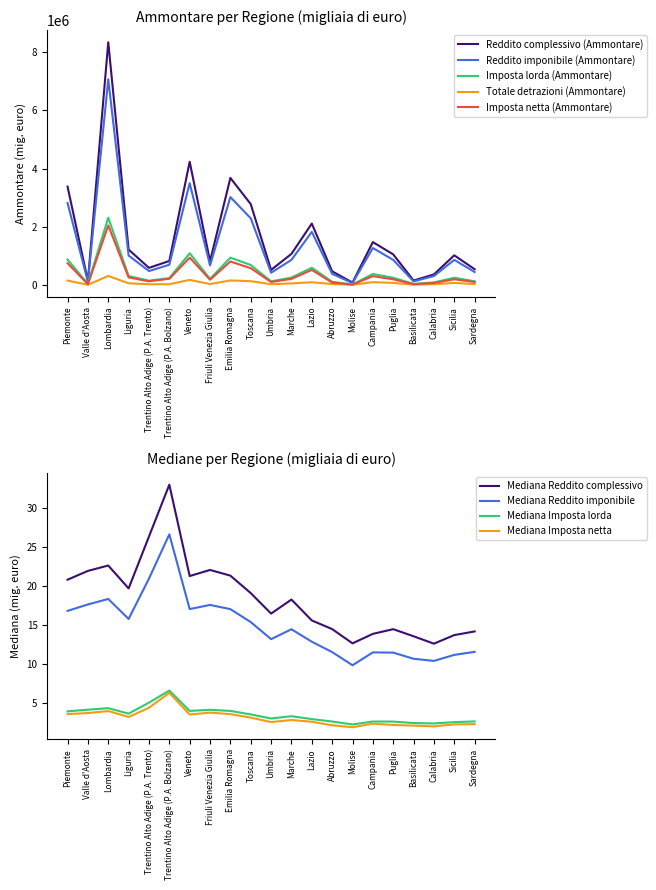

At which category is the sum across all series the highest?

Lombardia